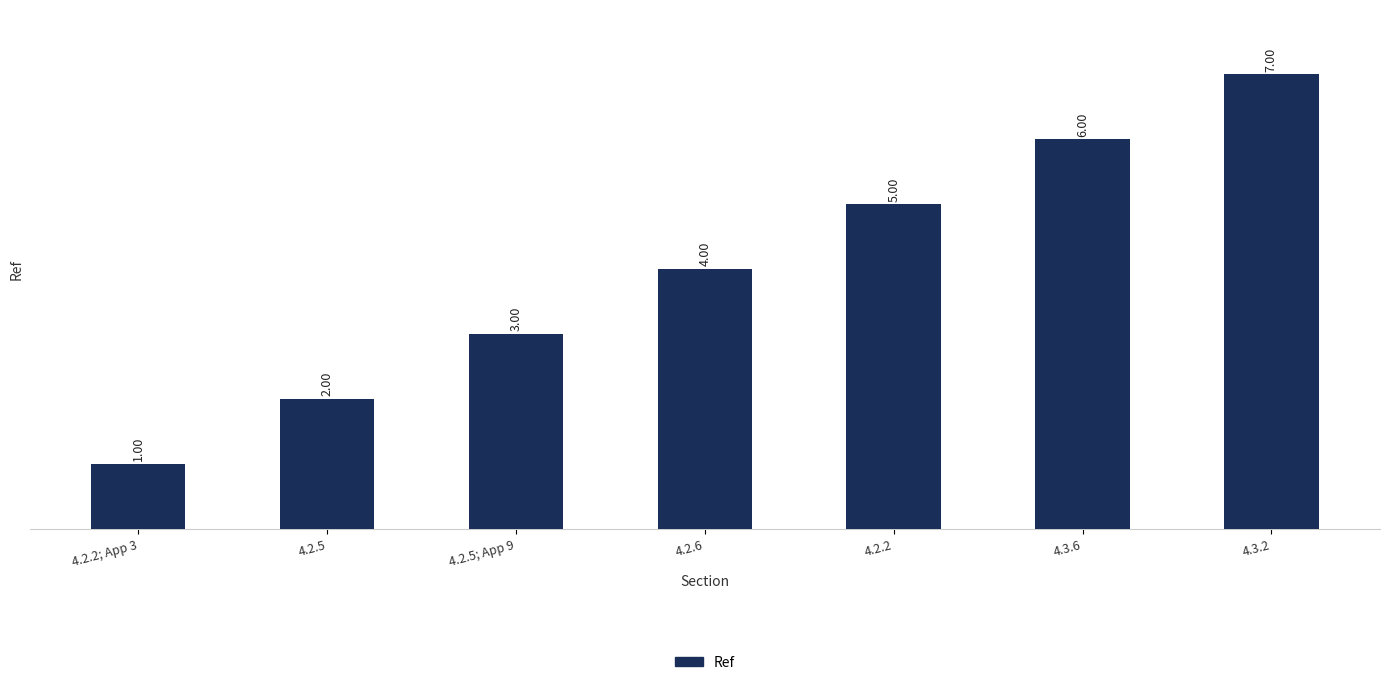

What is the difference between the values at 4.2.5; App 9 and 4.3.2?

4